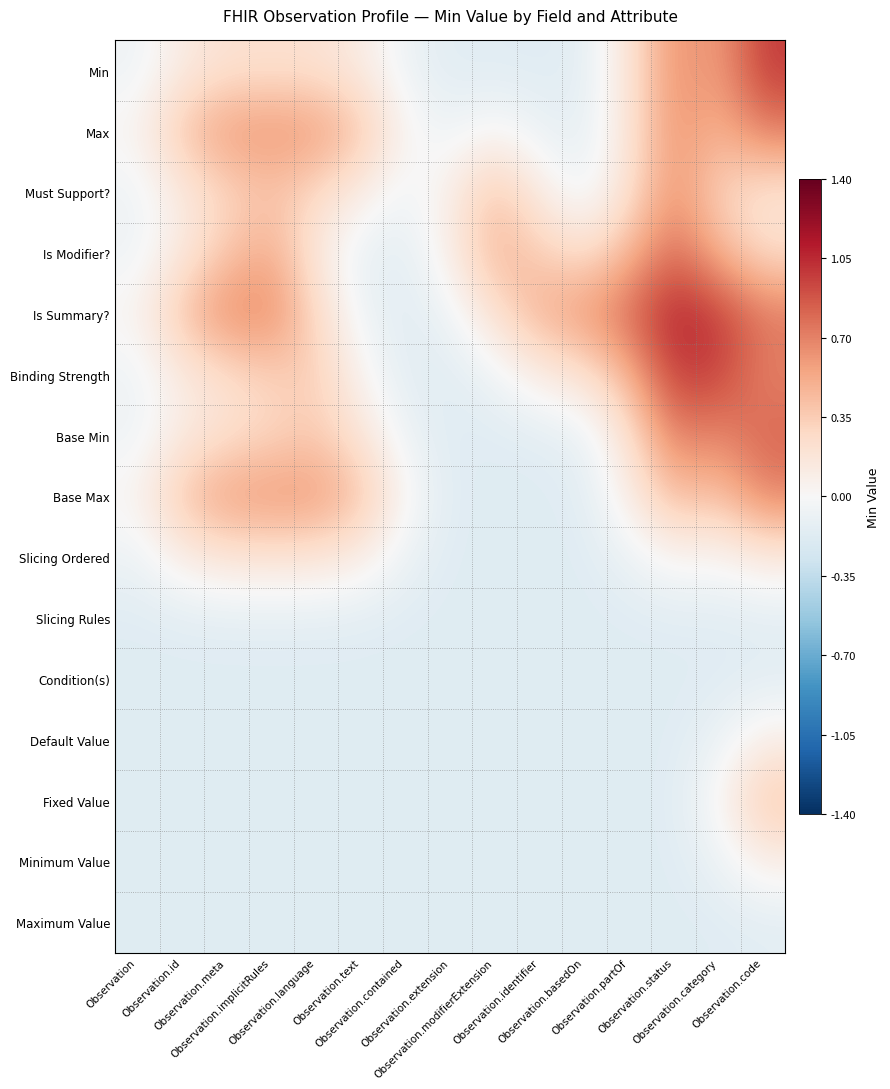

Count the number of data series in this chart.

15